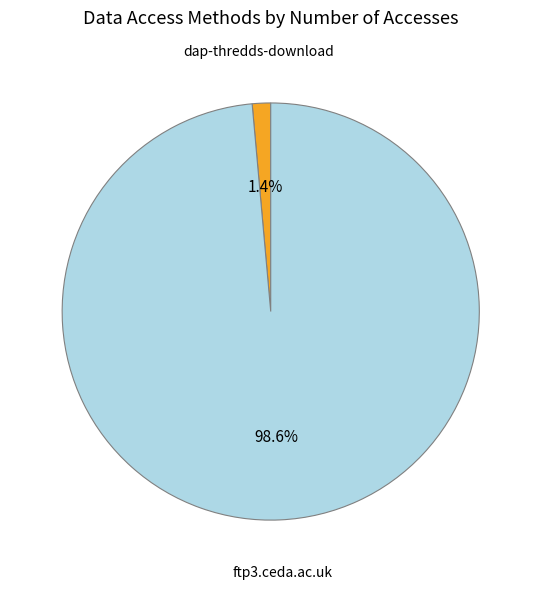

Combined, what portion of the pie is ftp3.ceda.ac.uk and dap-thredds-download?

100.0%